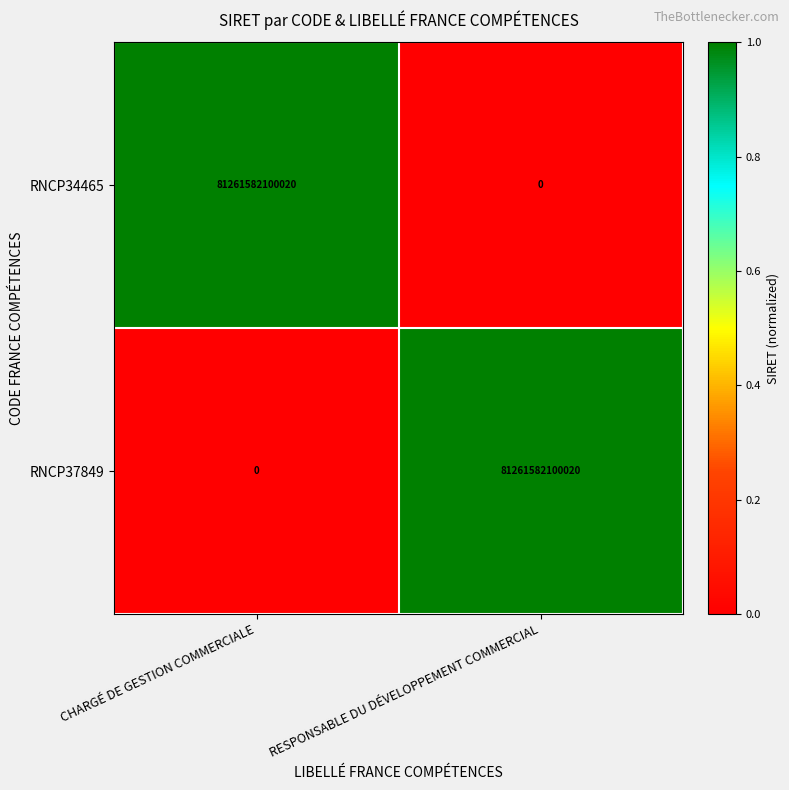

Which category has the lowest value in the RNCP37849 series?

CHARGÉ DE GESTION COMMERCIALE